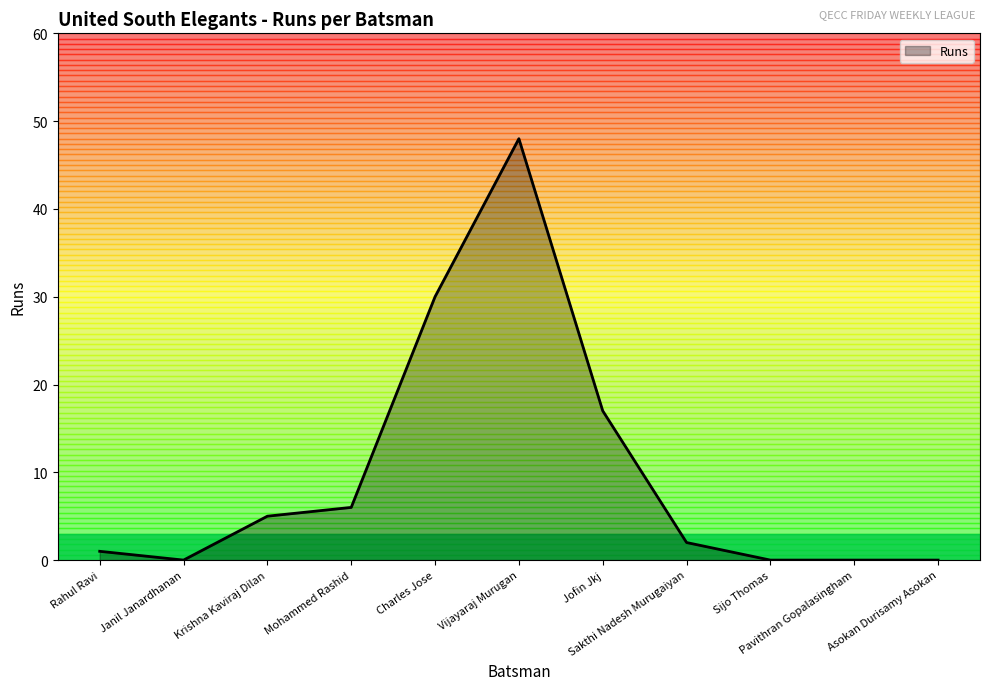

At which category does the data reach its first local peak?

Vijayaraj Murugan